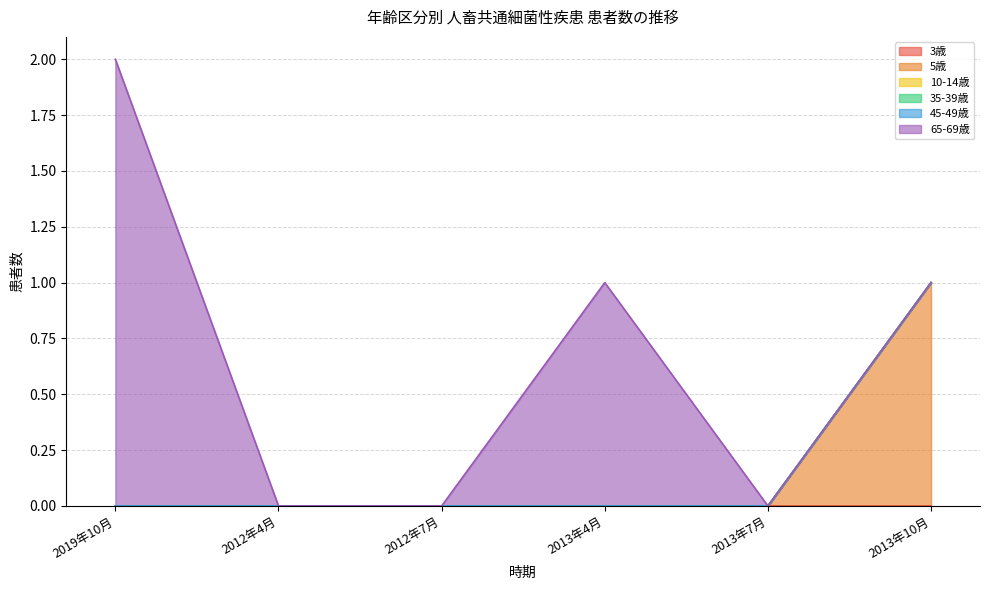

Rank the categories by 5歳 value from lowest to highest.

2019年10月, 2012年4月, 2012年7月, 2013年4月, 2013年7月, 2013年10月